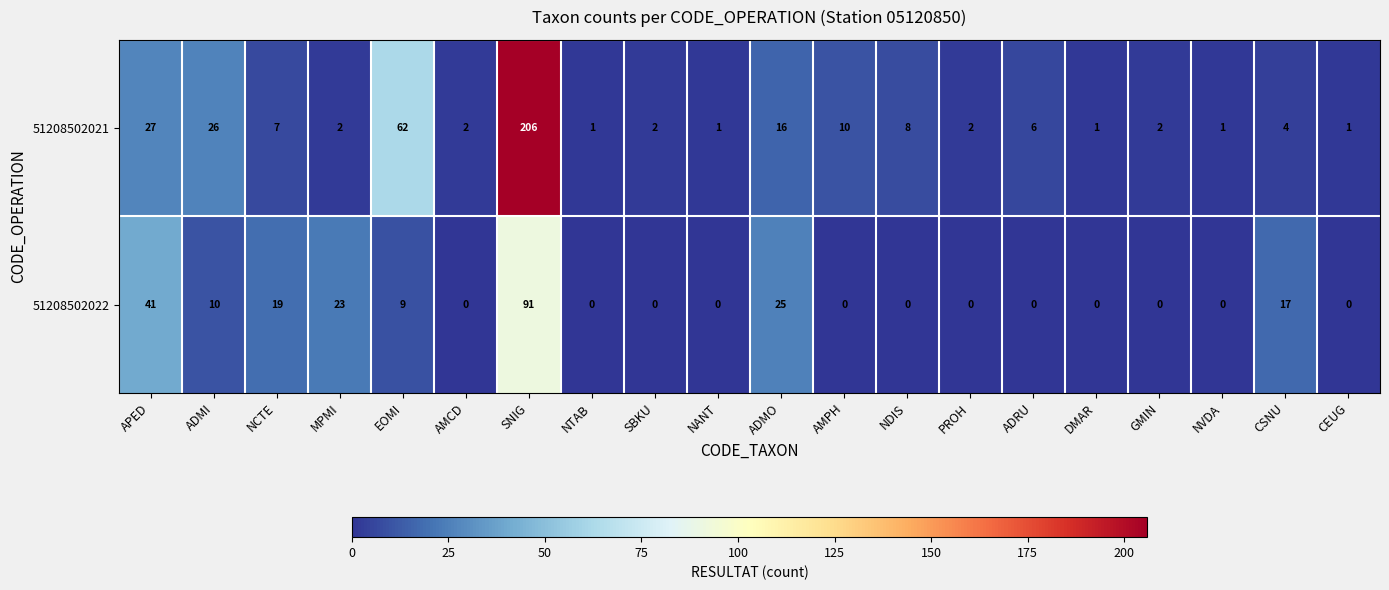

Which series has the largest range (max minus min)?

51208502021